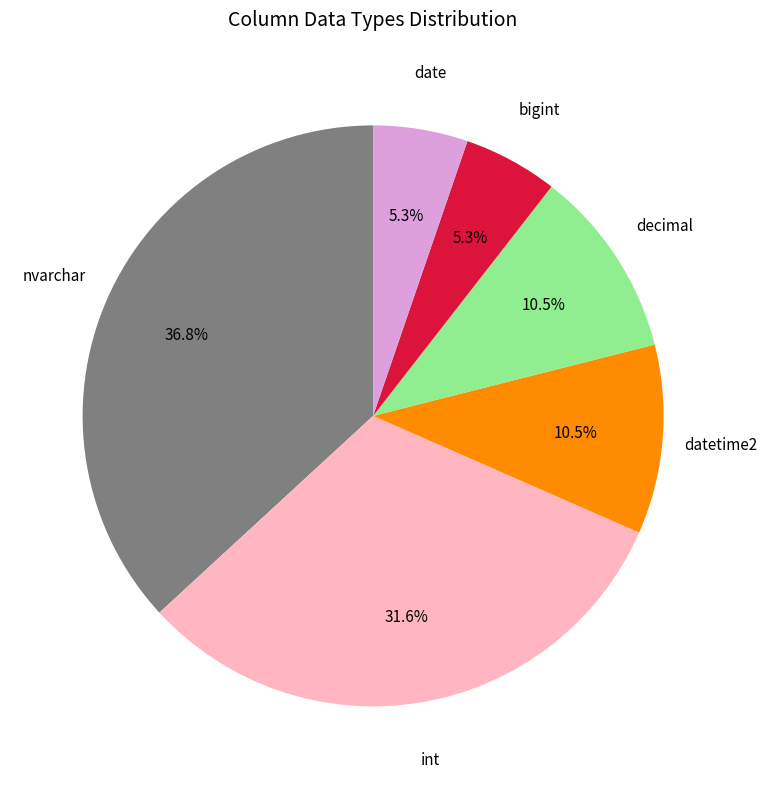

Is there any slice that represents more than half of the pie?

No